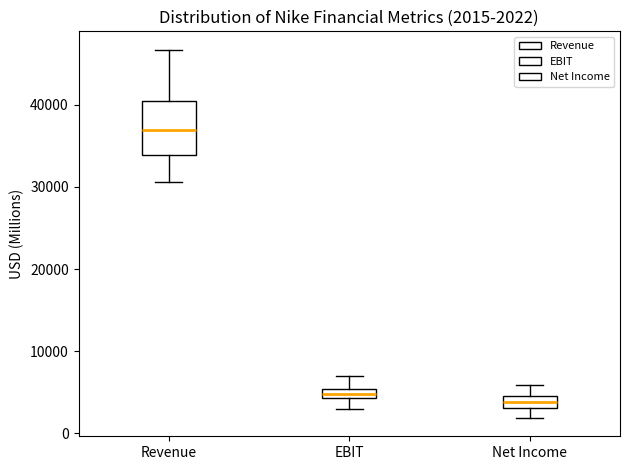

Which box is the tallest, from its lower edge to its upper edge?

Revenue